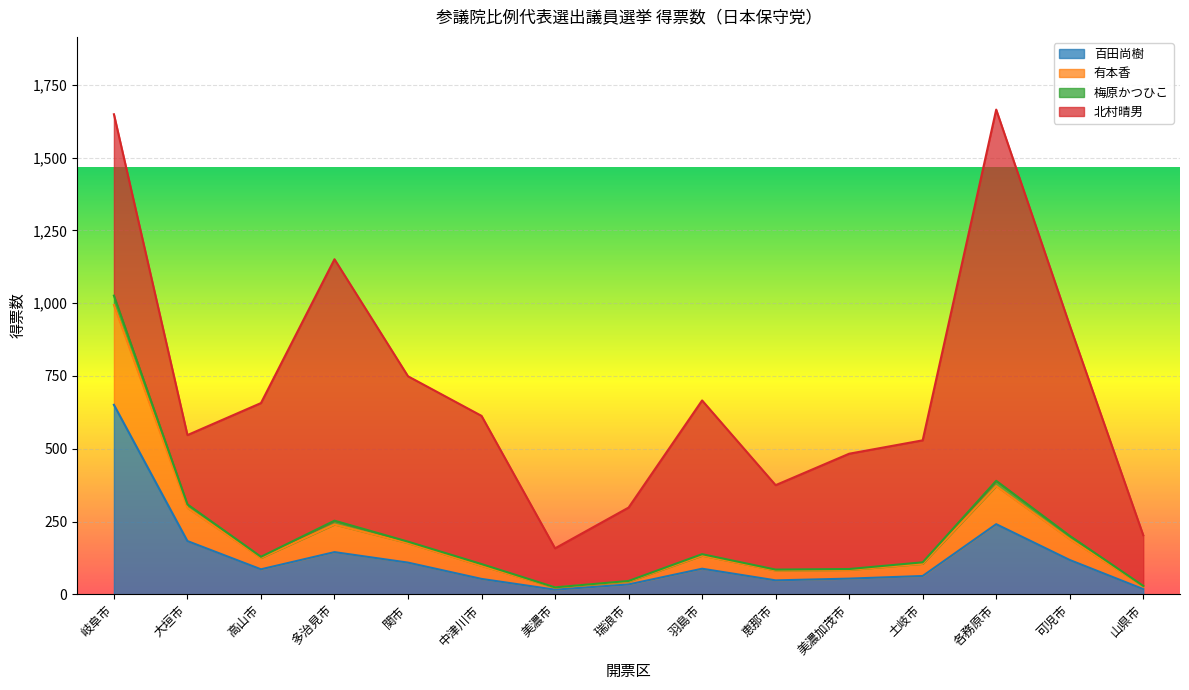

What is the maximum value for 百田尚樹?

651